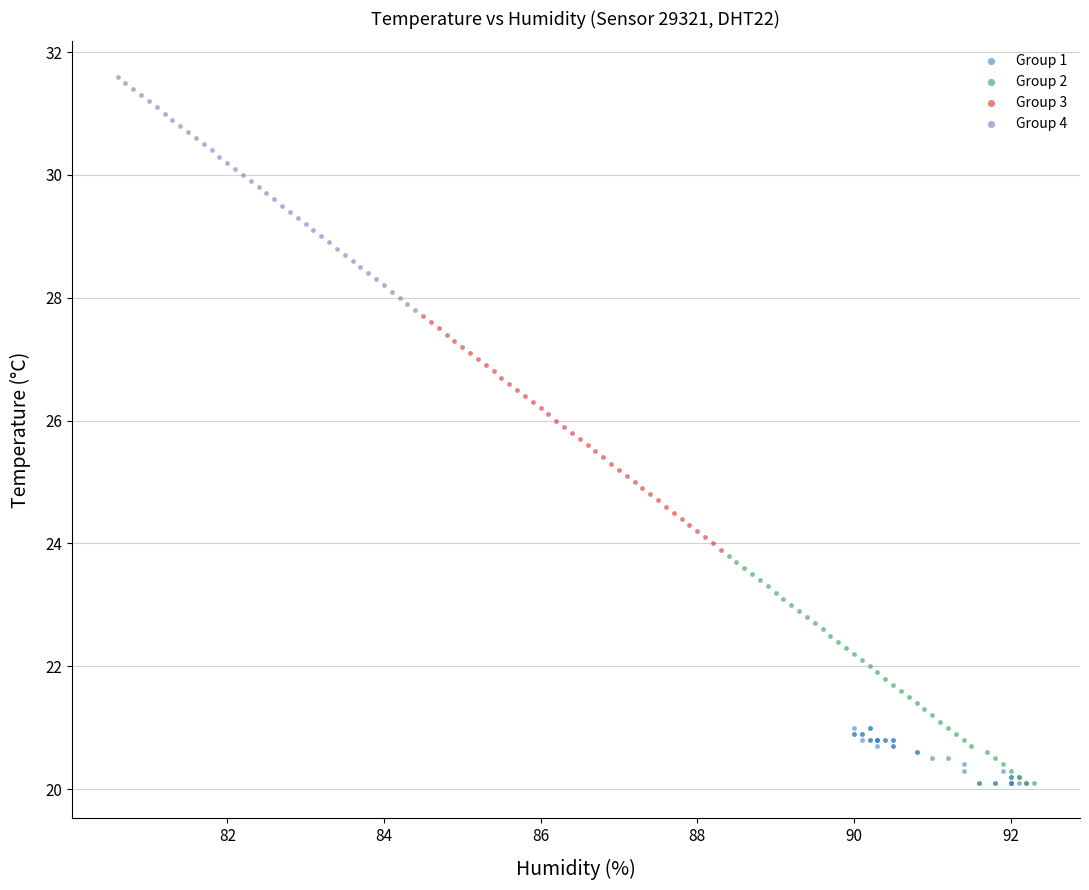

Which series contains the highest Y value?

Group 4